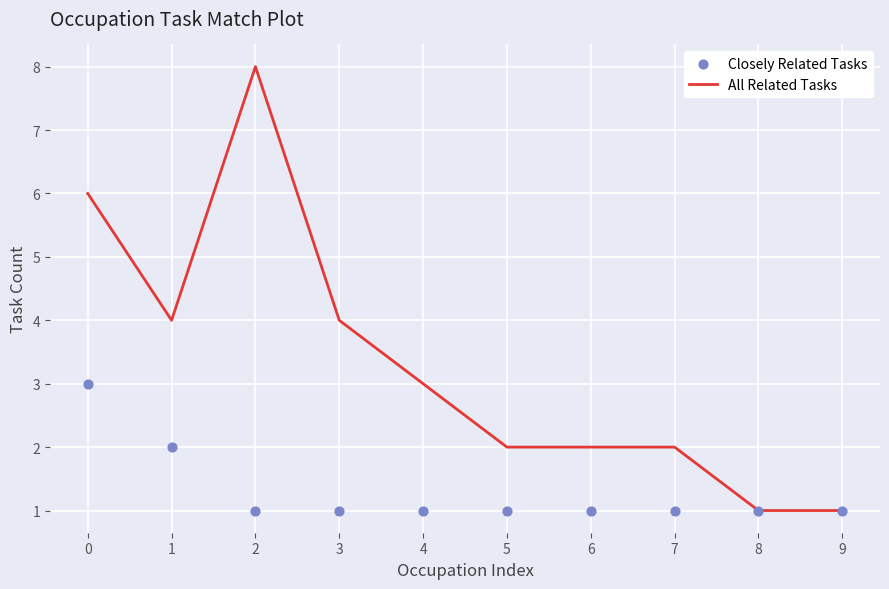

Which series has the widest spread of Y values?

All Related Tasks